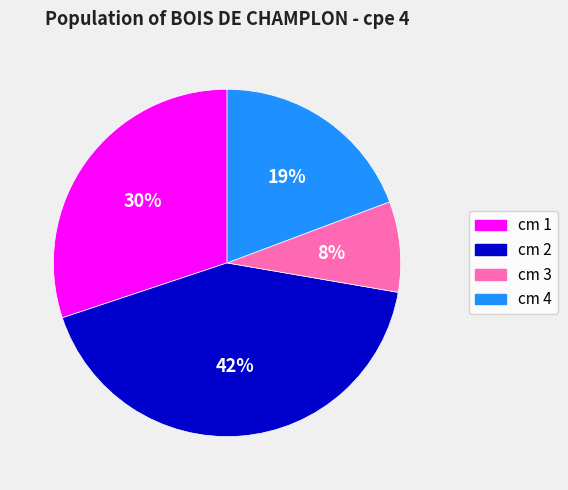

Rank the categories by value from lowest to highest.

cm 3, cm 4, cm 1, cm 2